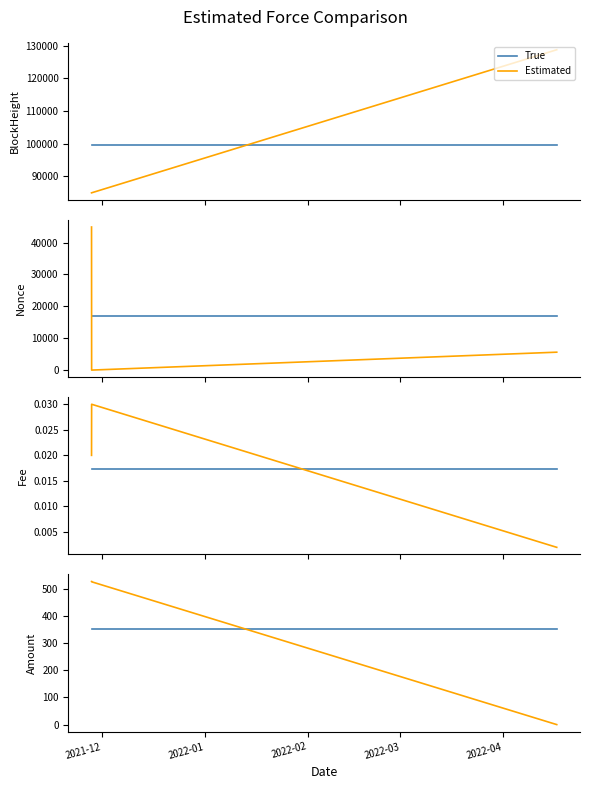

What is the label of the 1st point from the left?

2021-12